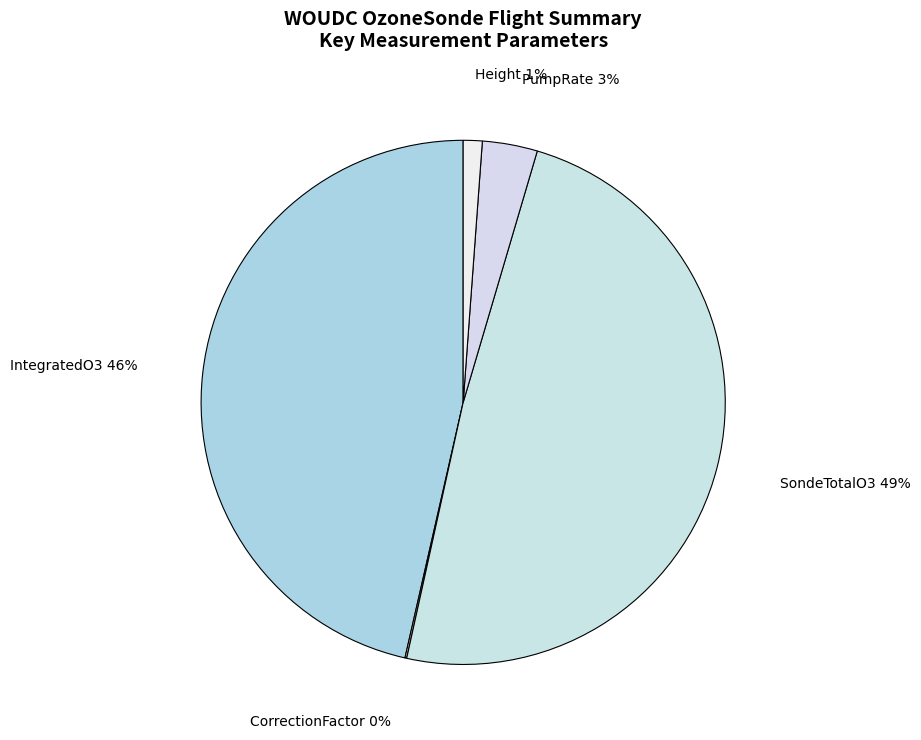

Combined, do Height and PumpRate account for over 50%?

No